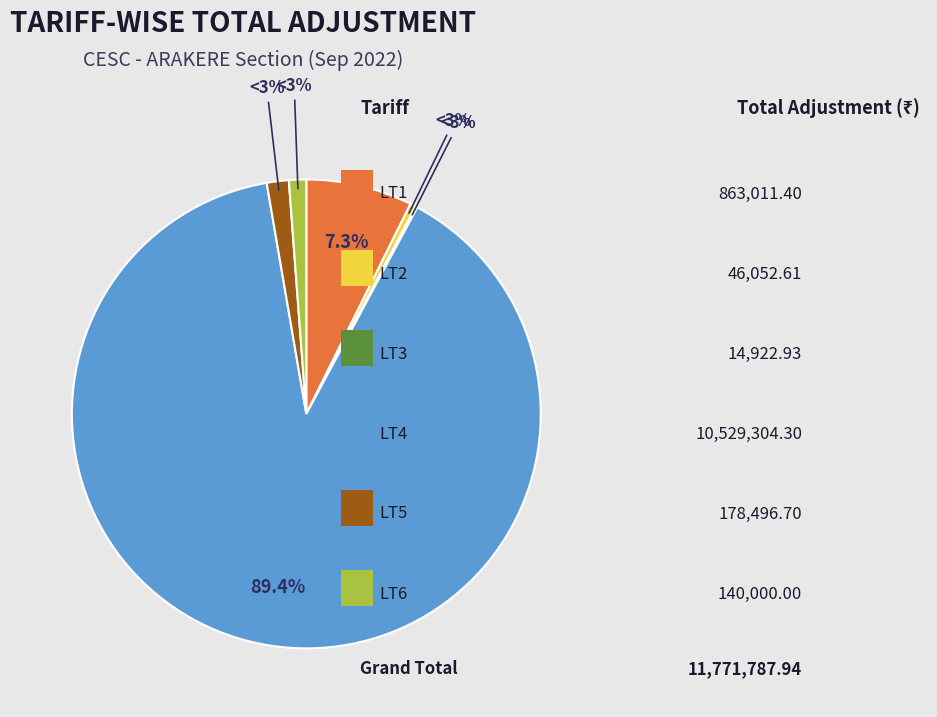

To the nearest percent, what is the average slice percentage?

17%